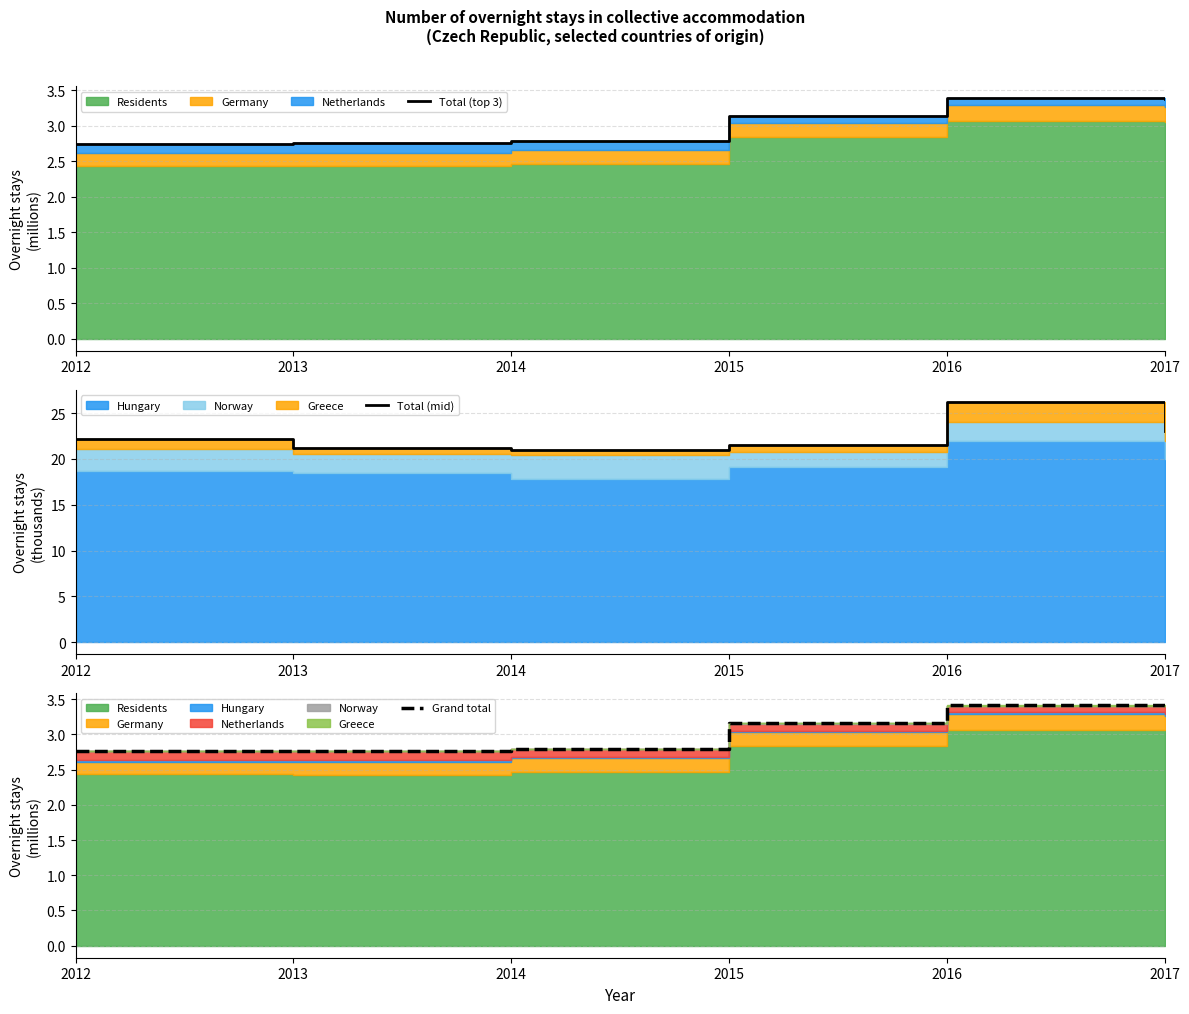

True or false: Total (mid) has a value of 22.1 at 2012.

True